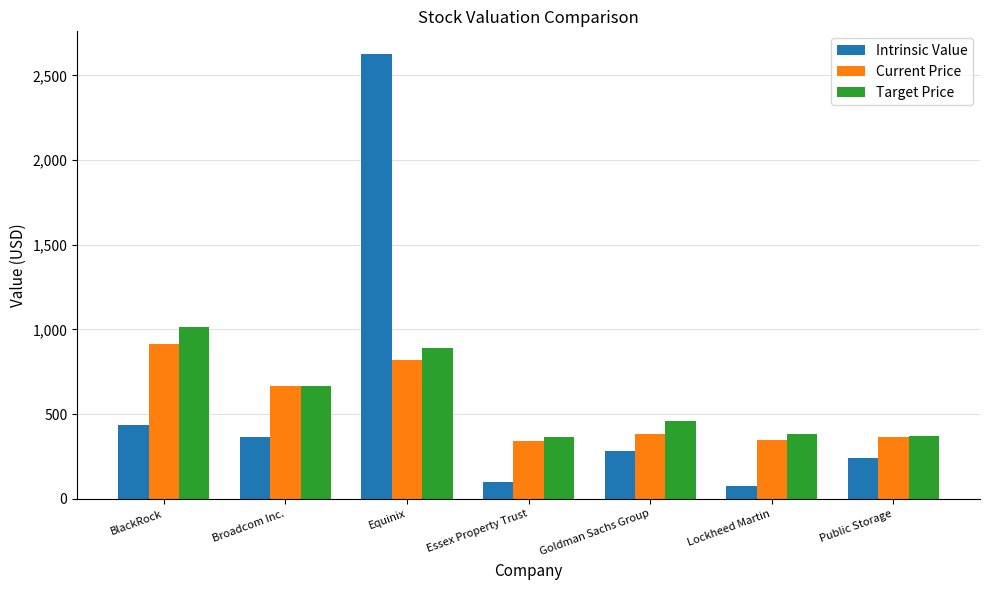

Is it true that Current Price equals 385.0 at Goldman Sachs Group?

True